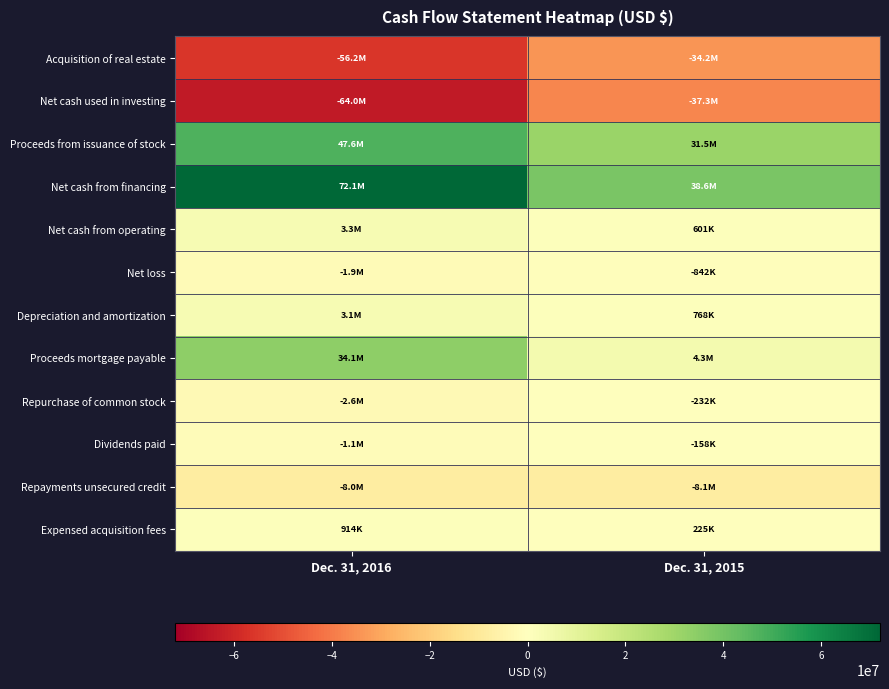

Reading right to left, transcribe all the data shown in this chart.

Acquisition of real estate: Dec. 31, 2015=-34166362	Dec. 31, 2016=-56174678
Net cash used in investing: Dec. 31, 2015=-37295999	Dec. 31, 2016=-64031855
Proceeds from issuance of stock: Dec. 31, 2015=31493066	Dec. 31, 2016=47593708
Net cash from financing: Dec. 31, 2015=38597730	Dec. 31, 2016=72065212
Net cash from operating: Dec. 31, 2015=600734	Dec. 31, 2016=3328927
Net loss: Dec. 31, 2015=-842181	Dec. 31, 2016=-1891388
Depreciation and amortization: Dec. 31, 2015=768122	Dec. 31, 2016=3134979
Proceeds mortgage payable: Dec. 31, 2015=4296000	Dec. 31, 2016=34083000
Repurchase of common stock: Dec. 31, 2015=-232106	Dec. 31, 2016=-2637078
Dividends paid: Dec. 31, 2015=-158439	Dec. 31, 2016=-1132380
Repayments unsecured credit: Dec. 31, 2015=-8110527	Dec. 31, 2016=-8044433
Expensed acquisition fees: Dec. 31, 2015=225121	Dec. 31, 2016=913689